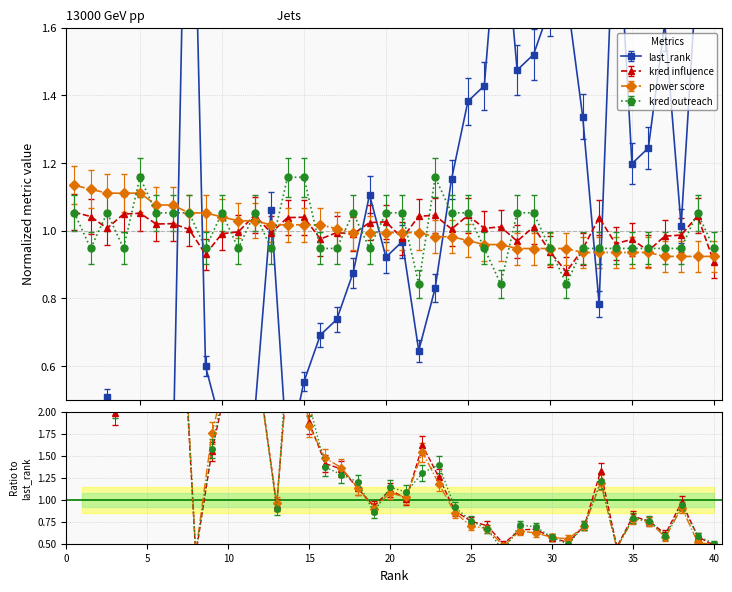

True or false: kred outreach has more than 0 interior local peaks.

True